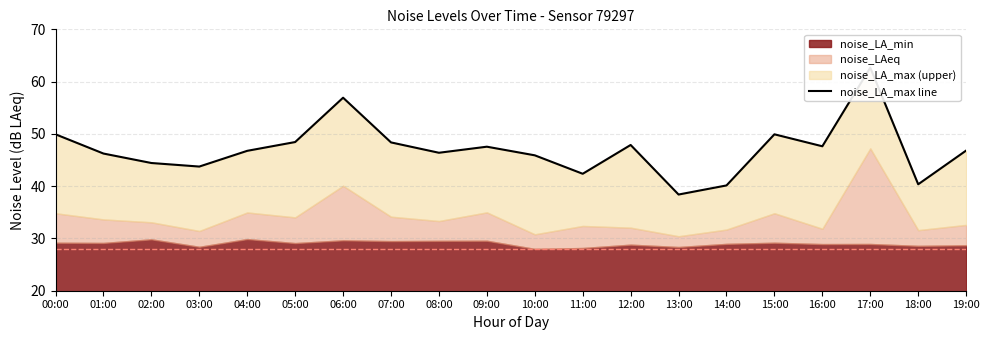

How many points are lower than both their immediate neighbors (excluding endpoints)?

6